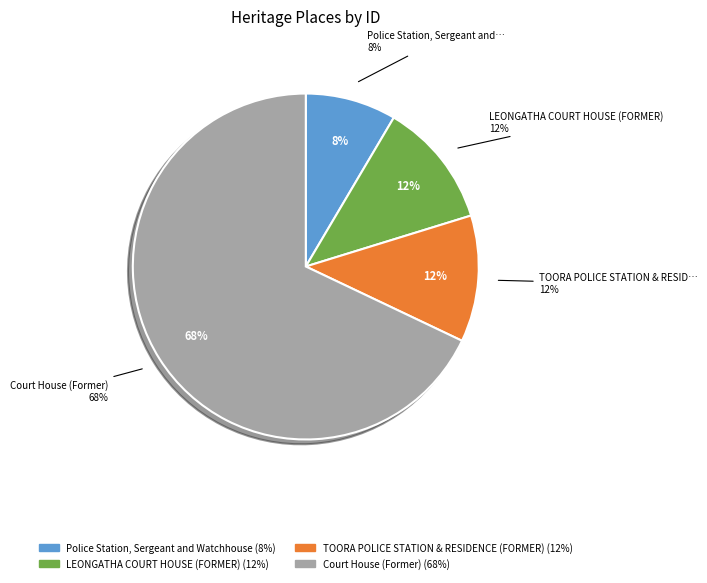

Count the number of slices in the pie.

4